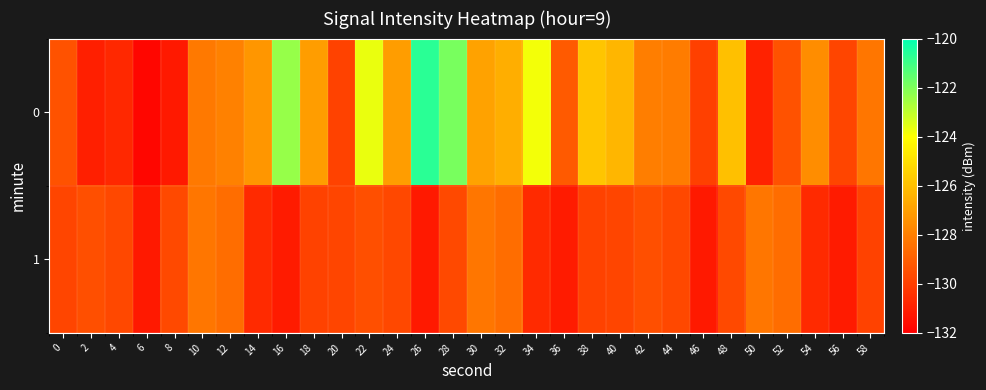

Rank the series by their average value, from lowest to highest.

1, 0